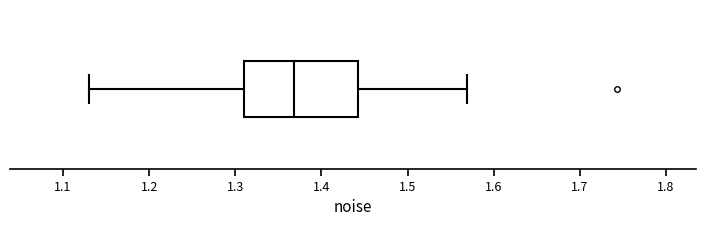

Where is the right edge of the box on the x-axis? The values are not printed on the chart, so give them approximately, as read against the axis.

1.44